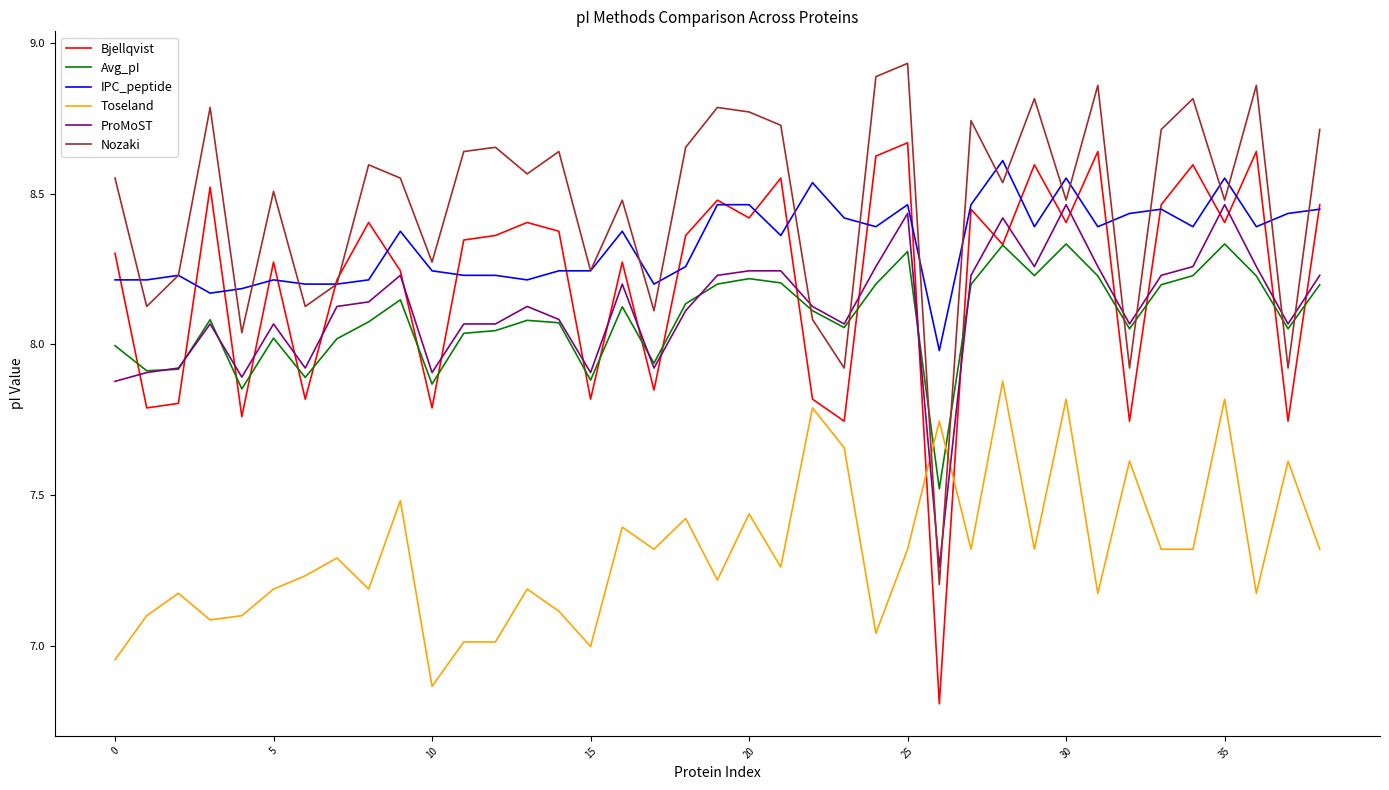

True or false: Avg_pI and IPC_peptide cross at least once.

False